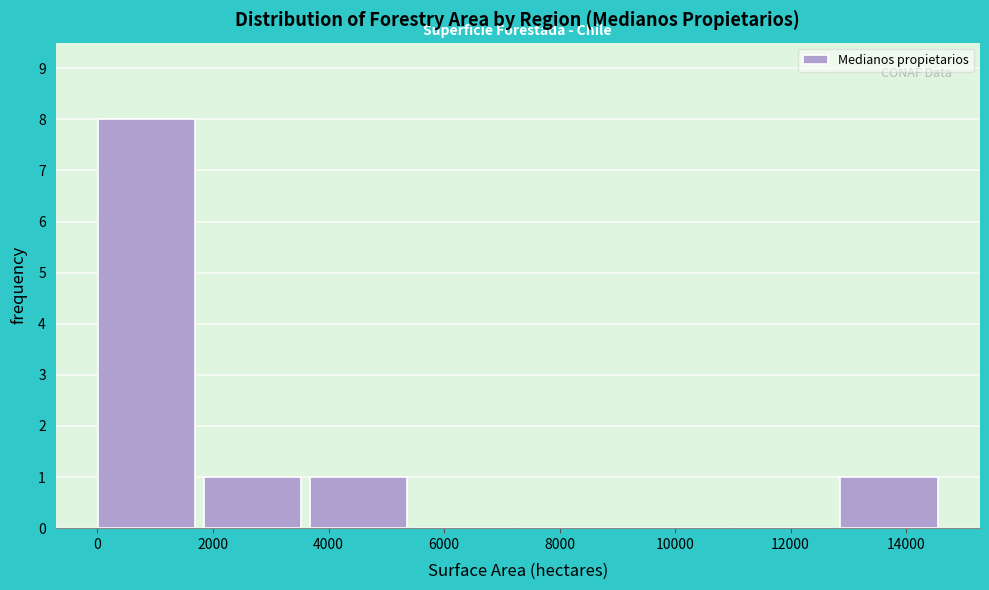

Reading left to right, transcribe this chart: for each bar, give the range it covers on the x-axis and its height. Neither the bar edges nor the heights are printed on the chart, so give them approximately, as read against the axes.

0 to 1800: 8
1800 to 3600: 1
3600 to 5600: 1
5600 to 7400: 0
7400 to 9200: 0
9200 to 11000: 0
11000 to 12800: 0
12800 to 14600: 1